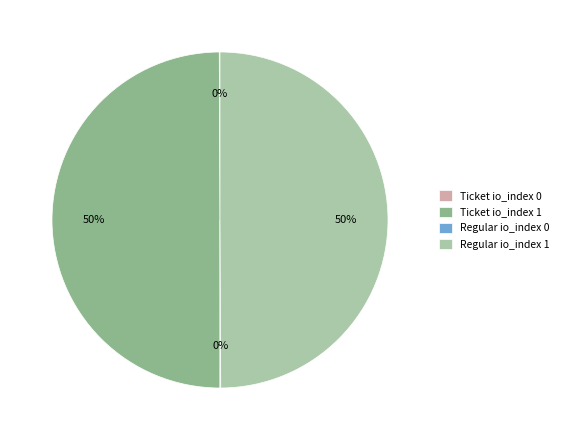

To the nearest percent, what is the average slice percentage?

25%